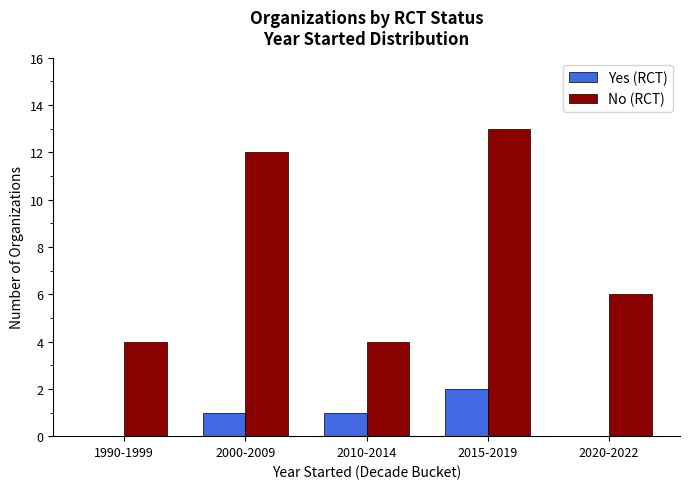

Which series changed the most between 1990-1999 and 2020-2022?

No (RCT)